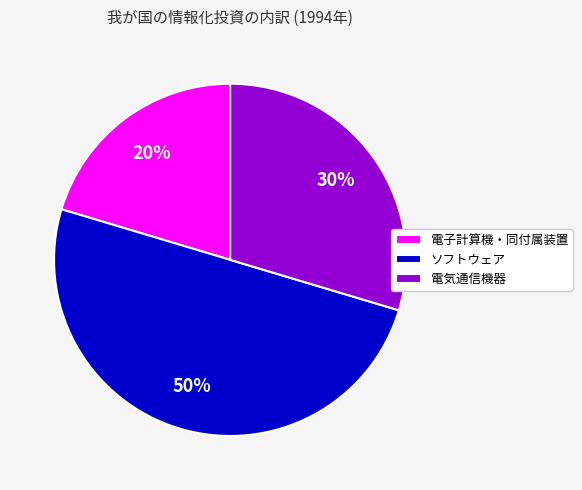

What is the ratio of the value at 電気通信機器 to the value at ソフトウェア?

0.6